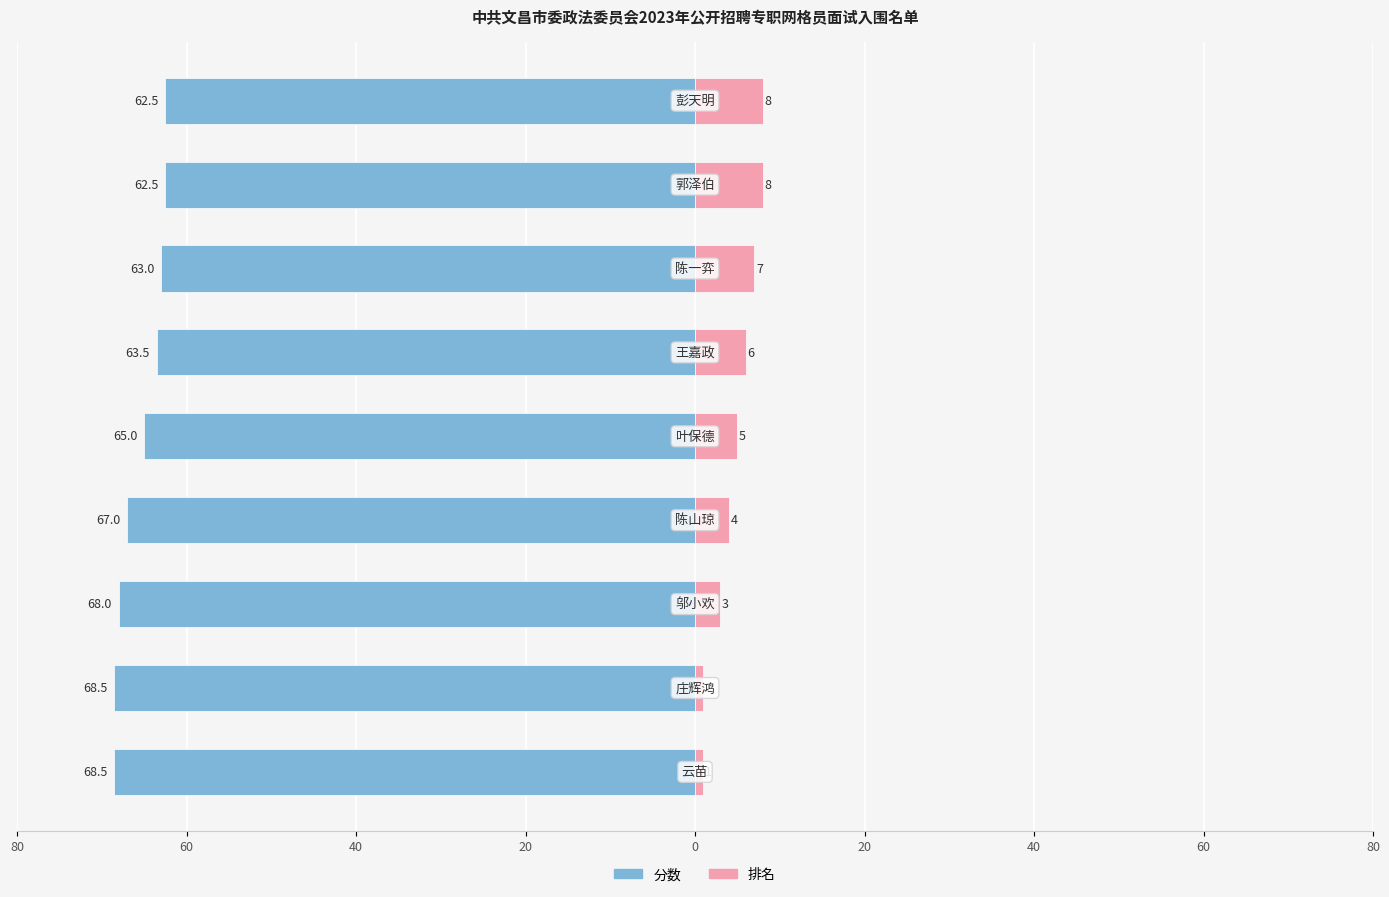

Count the 排名 values in the range 3 to 7.

5